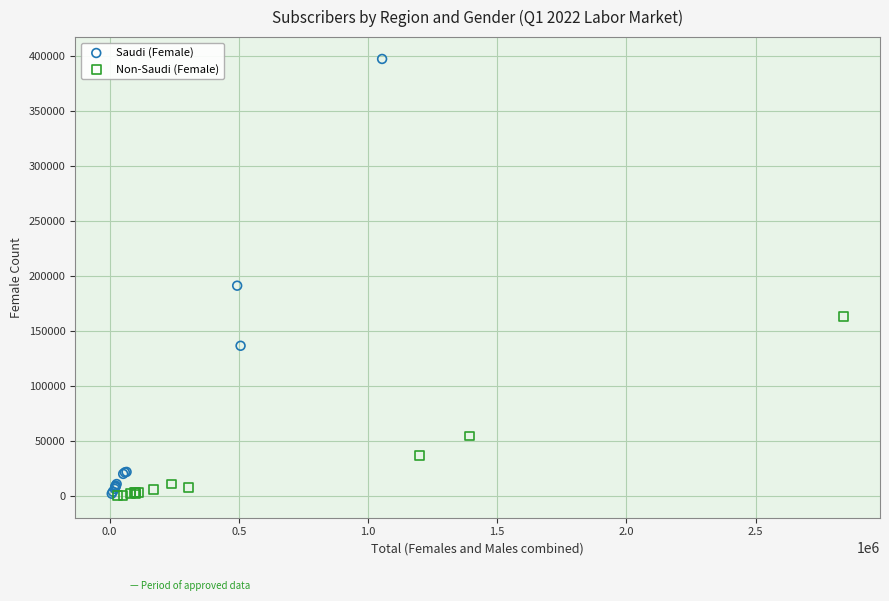

Which series has the largest Y range (max minus min)?

Saudi (Female)